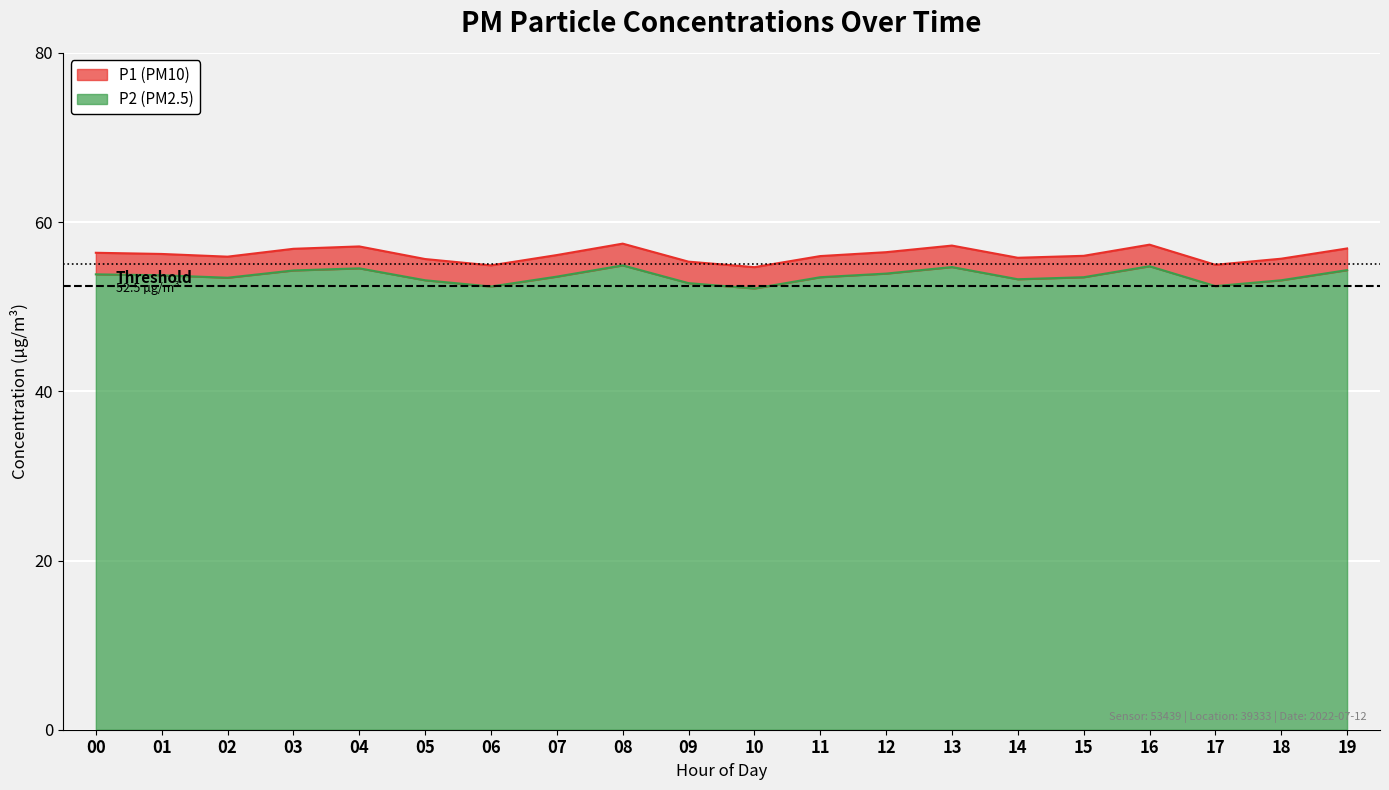

Is the value of P2 at 15 greater than the value of P1 at 19?

No